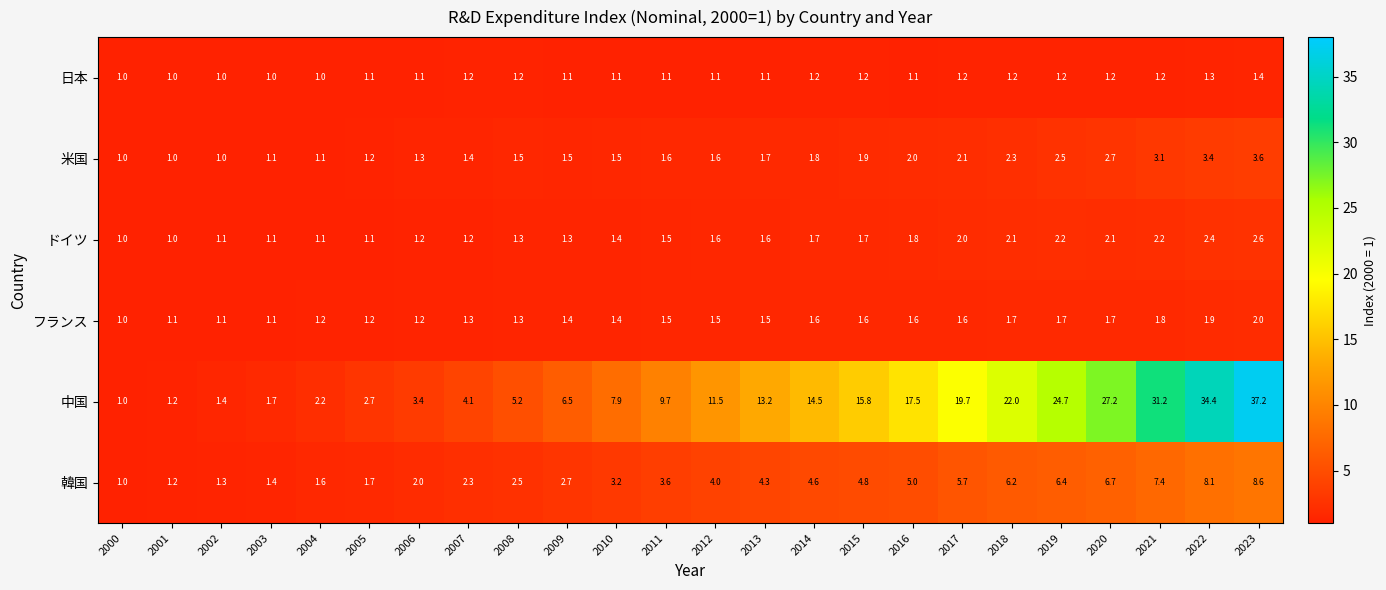

What is the sum of all ドイツ values?

38.3